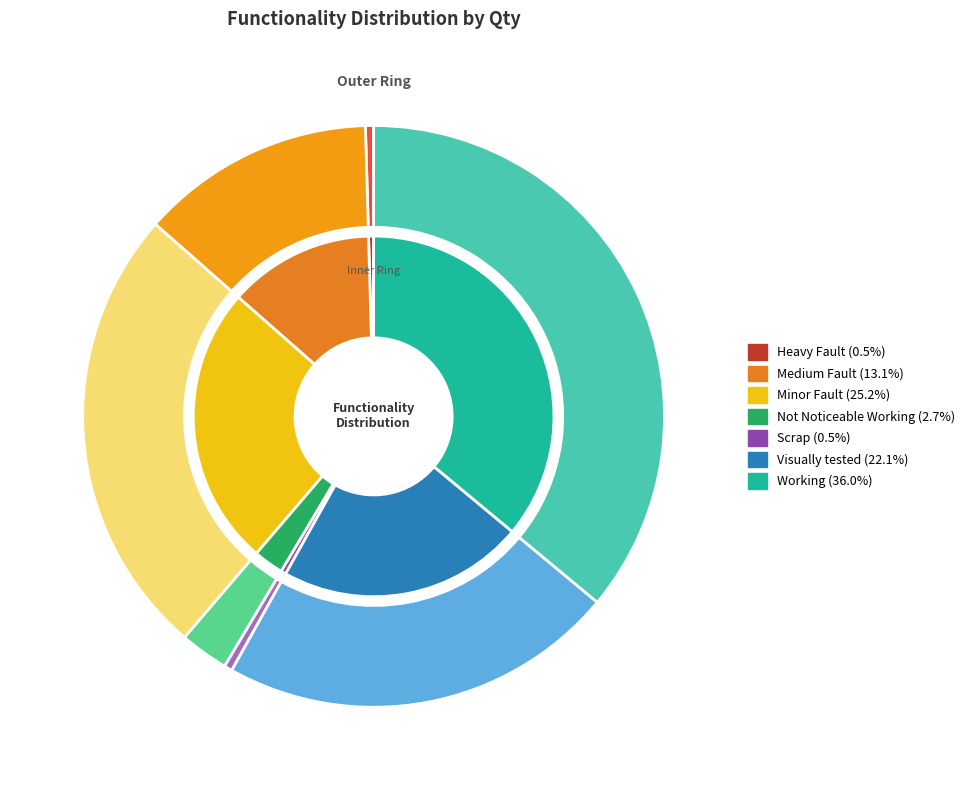

What is the largest slice in the pie chart?

Working